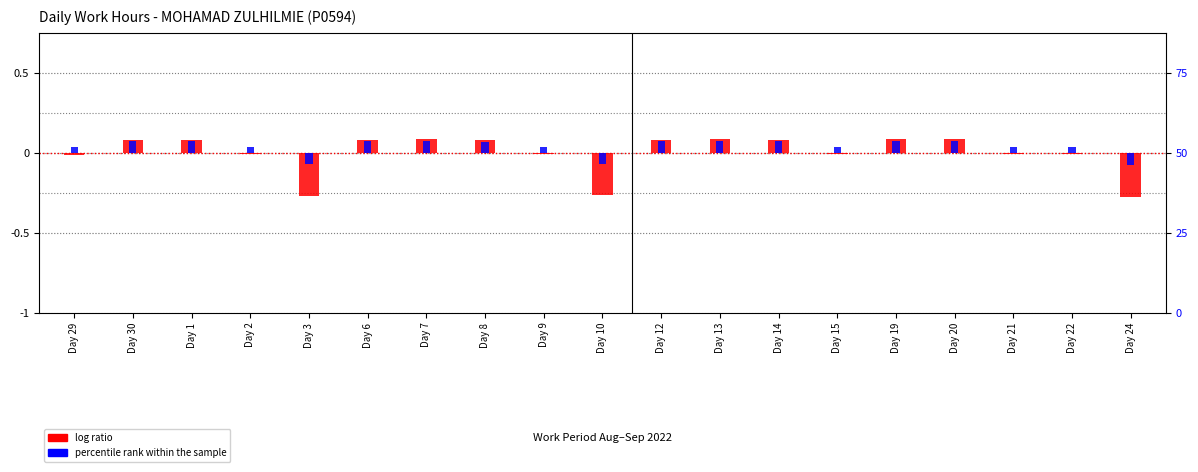

Reading right to left, what are all the values shown in this chart?

log ratio: Day 24=-0.3	Day 22=-0.0	Day 21=-0.0	Day 20=0.1	Day 19=0.1	Day 15=-0.0	Day 14=0.1	Day 13=0.1	Day 12=0.1	Day 10=-0.3	Day 9=-0.0	Day 8=0.1	Day 7=0.1	Day 6=0.1	Day 3=-0.3	Day 2=-0.0	Day 1=0.1	Day 30=0.1	Day 29=-0.0
percentile rank within the sample: Day 24=-0.1	Day 22=0.0	Day 21=0.0	Day 20=0.1	Day 19=0.1	Day 15=0.0	Day 14=0.1	Day 13=0.1	Day 12=0.1	Day 10=-0.1	Day 9=0.0	Day 8=0.1	Day 7=0.1	Day 6=0.1	Day 3=-0.1	Day 2=0.0	Day 1=0.1	Day 30=0.1	Day 29=0.0